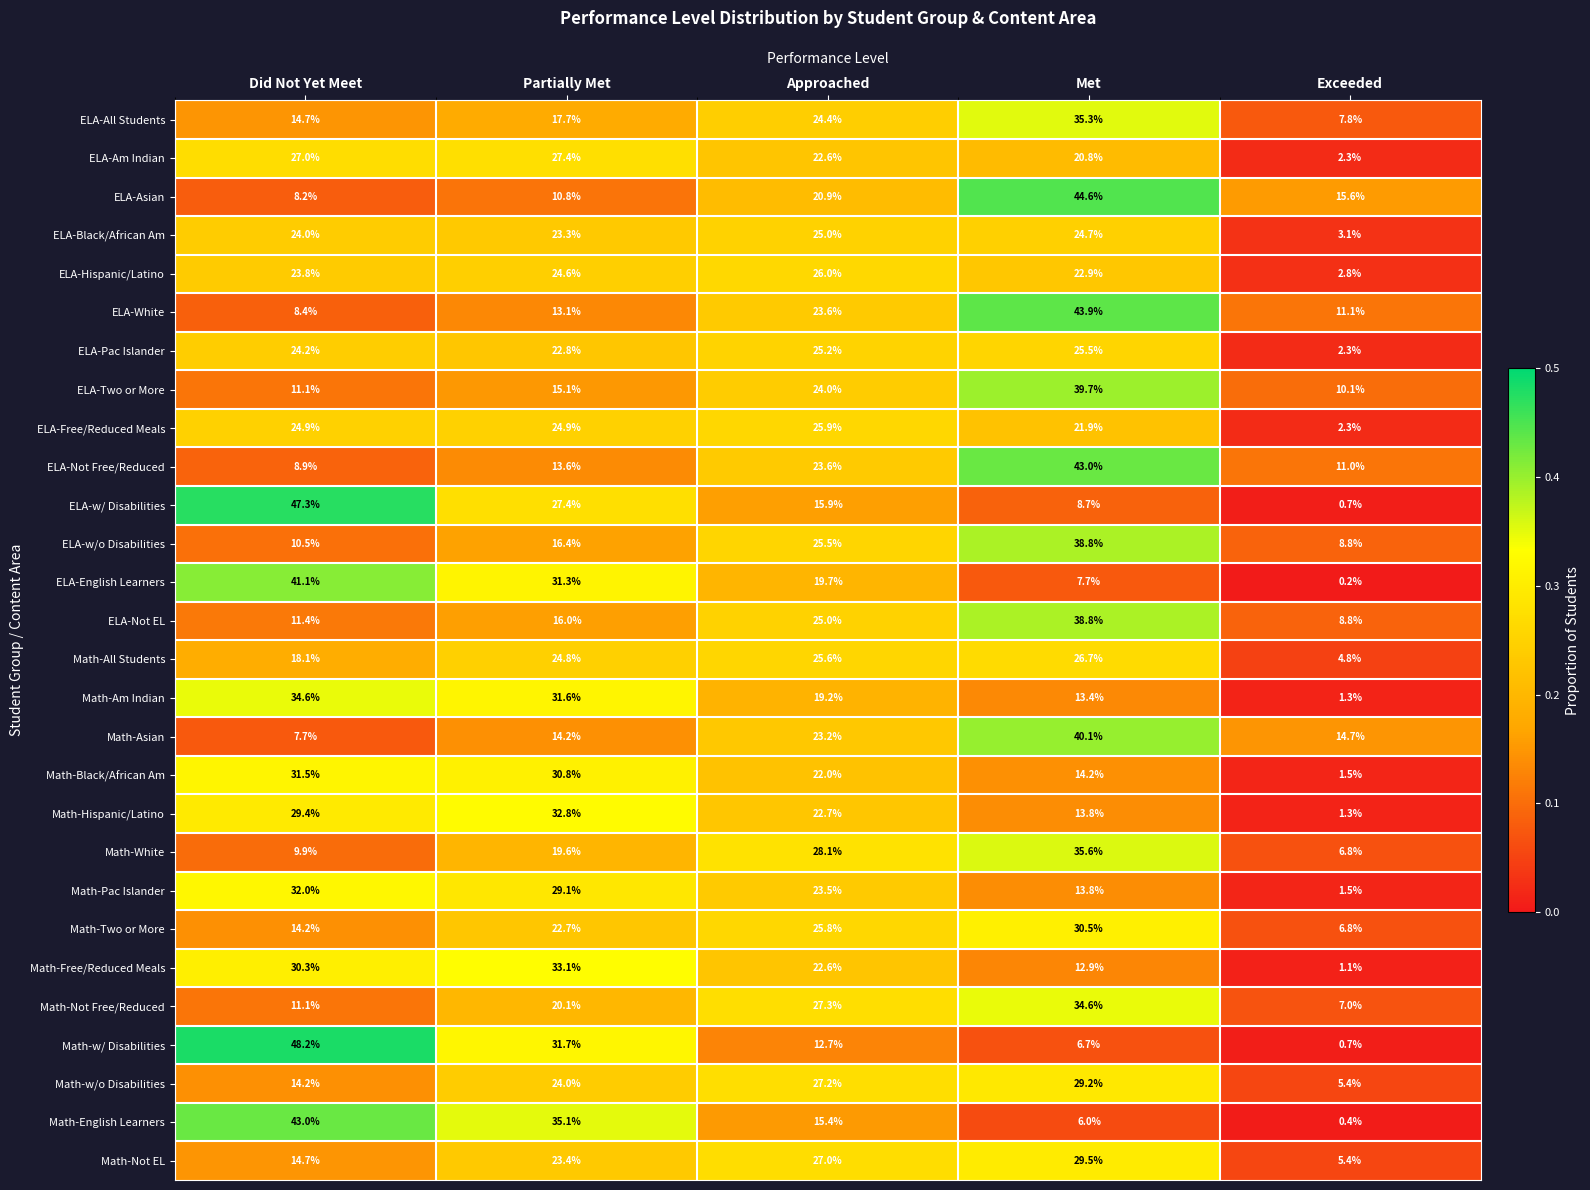

What is the sum of the Math-Hispanic/Latino values at Met and Exceeded?

15.1